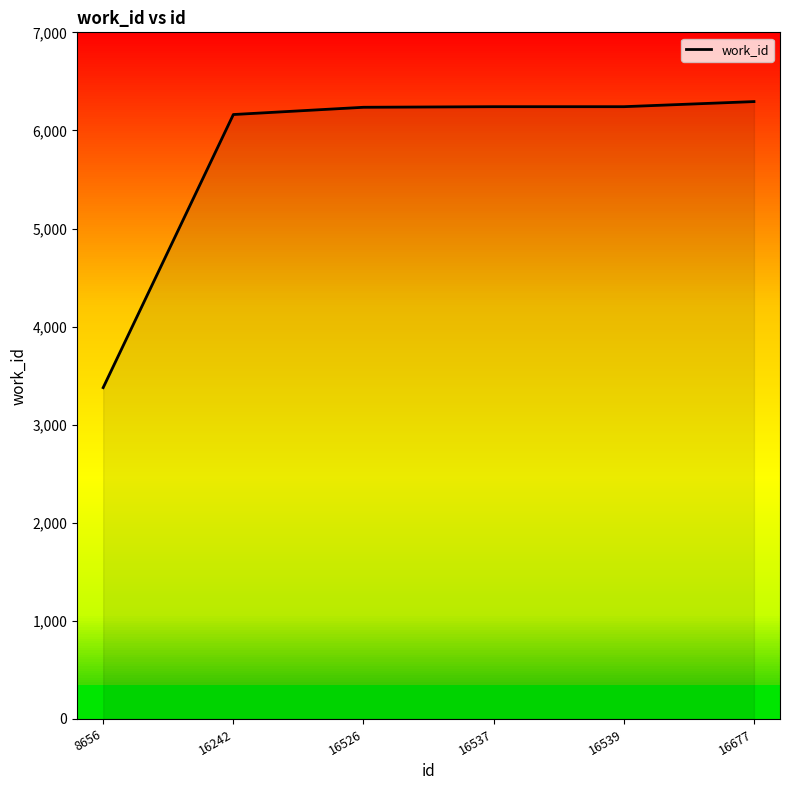

What is the minimum value shown in the chart?

3378